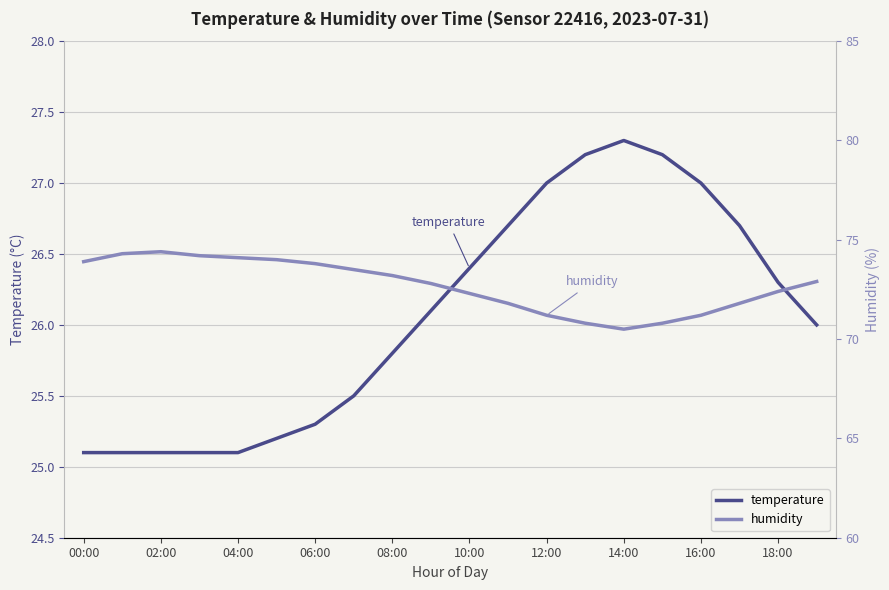

Rank the series by their maximum value, from highest to lowest.

humidity, temperature